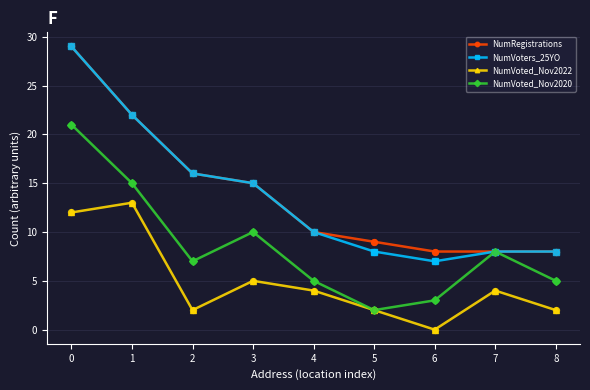

True or false: NumVoted_Nov2020 has a value of 14 at 7.

False